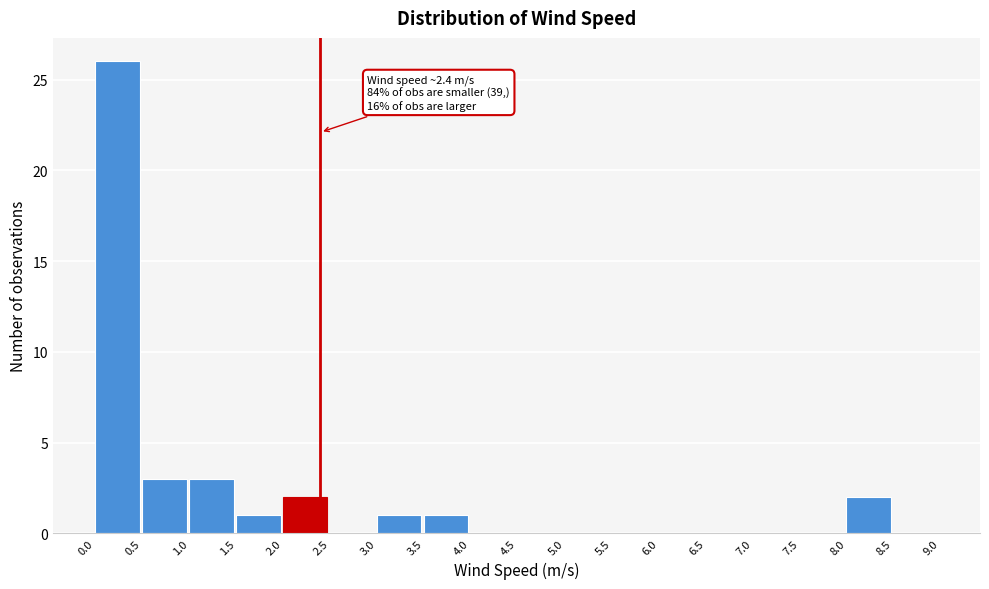

Over which range of the x-axis is the bar tallest?

0.0 to 0.5